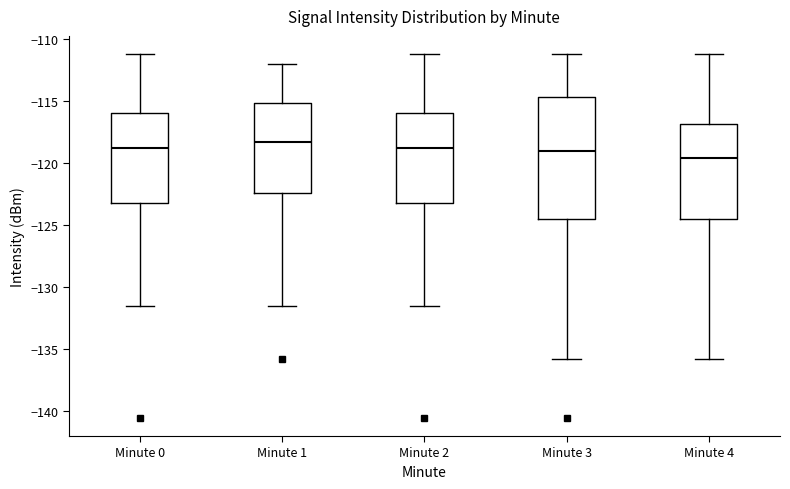

Comparing the boxes themselves (not the whiskers), which one is the tallest?

Minute 3